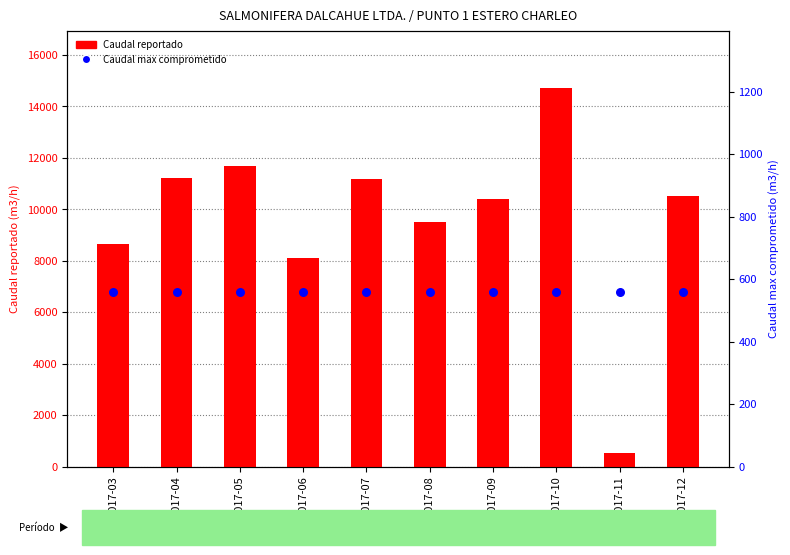

Which series reaches the minimum Y coordinate?

Caudal reportado